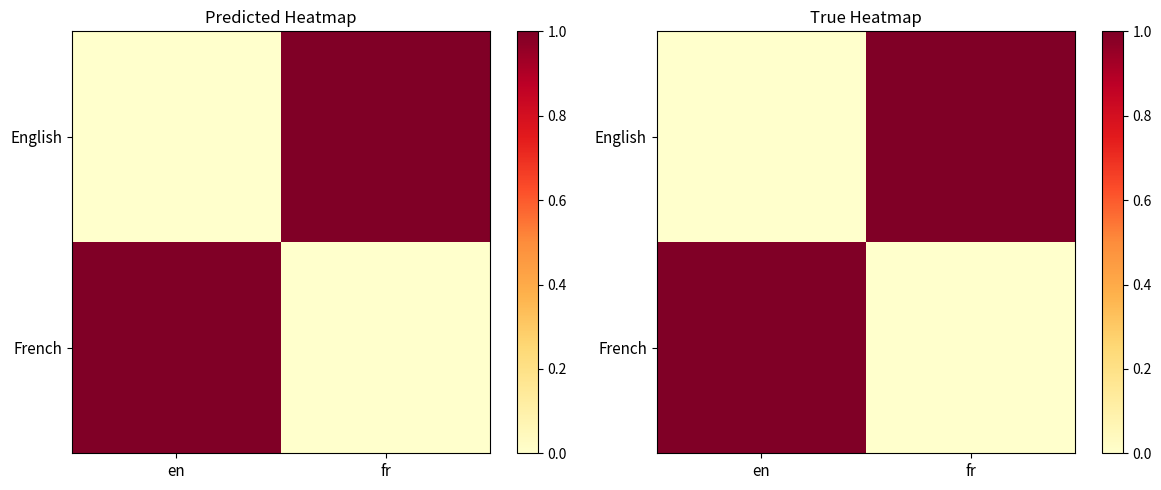

What is the difference between the highest and lowest values at fr?

1